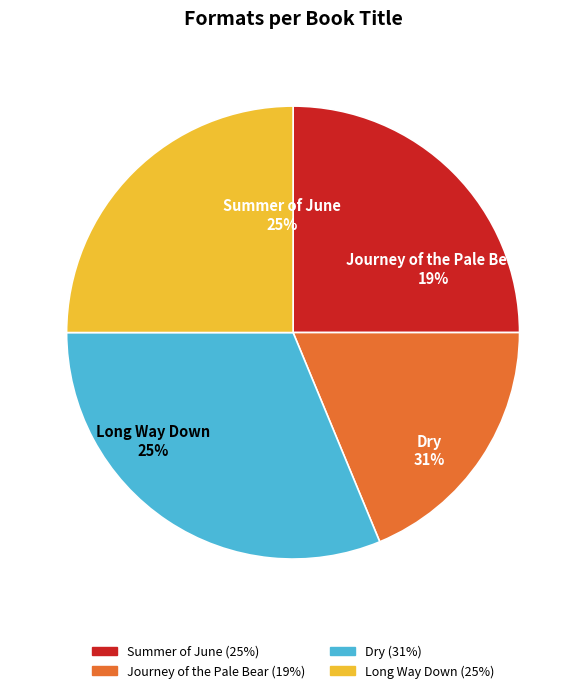

Rank the categories by value from highest to lowest.

Dry, Summer of June, Long Way Down, Journey of the Pale Bear